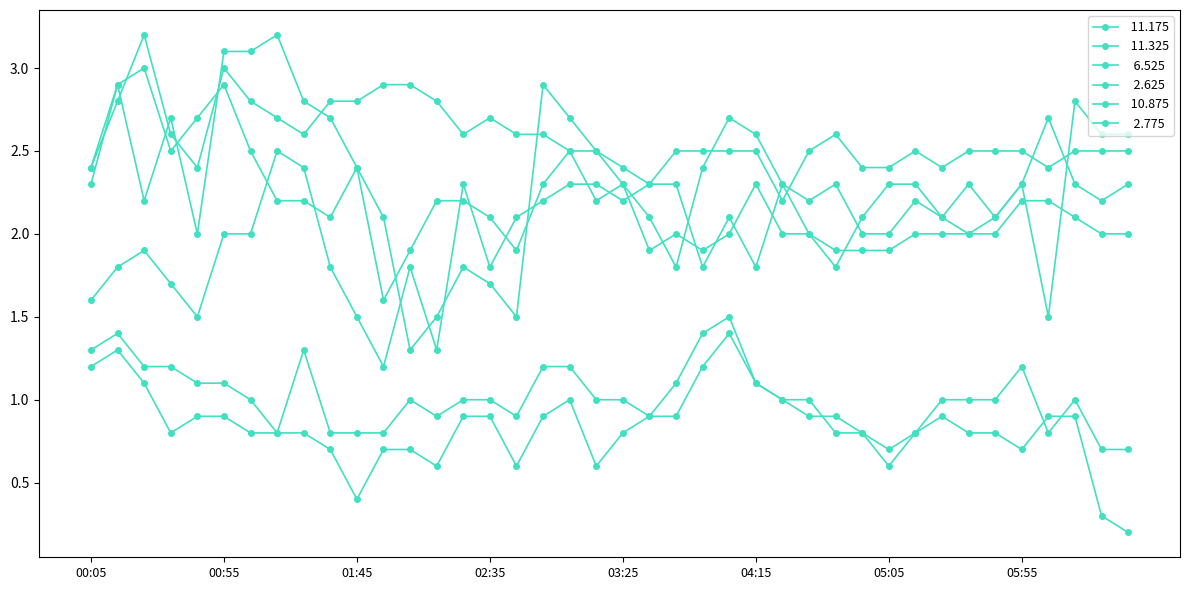

The  11.325 series shows 3.4 at 01:25. True or false?

False